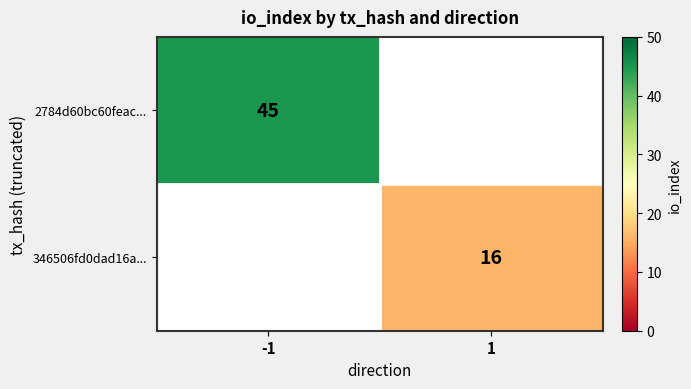

At which category does the chart reach its peak across all series?

-1